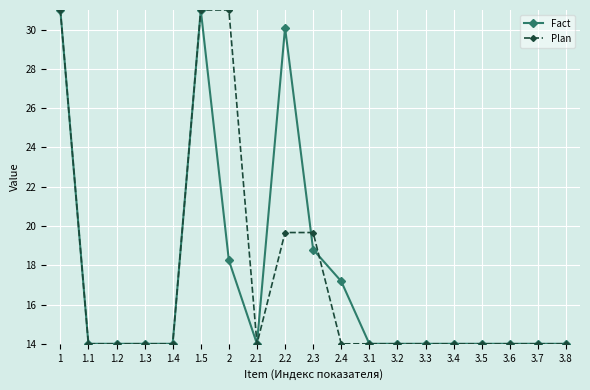

Reading left to right, extract all data points from this chart.

Fact: 1=31.0	1.1=14.0	1.2=14.0	1.3=14.0	1.4=14.0	1.5=31.0	2=18.2	2.1=14.0	2.2=30.1	2.3=18.8	2.4=17.2	3.1=14.0	3.2=14.0	3.3=14.0	3.4=14.0	3.5=14.0	3.6=14.0	3.7=14.0	3.8=14.0
Plan: 1=31.0	1.1=14.0	1.2=14.0	1.3=14.0	1.4=14.0	1.5=31.0	2=31.0	2.1=14.0	2.2=19.7	2.3=19.7	2.4=14.0	3.1=14.0	3.2=14.0	3.3=14.0	3.4=14.0	3.5=14.0	3.6=14.0	3.7=14.0	3.8=14.0